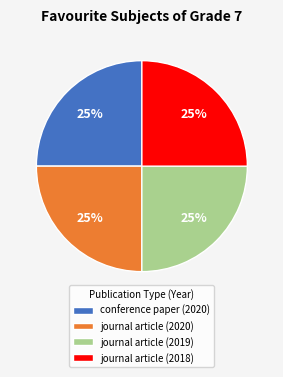

Does journal article (2019) account for over 50% of the chart?

No